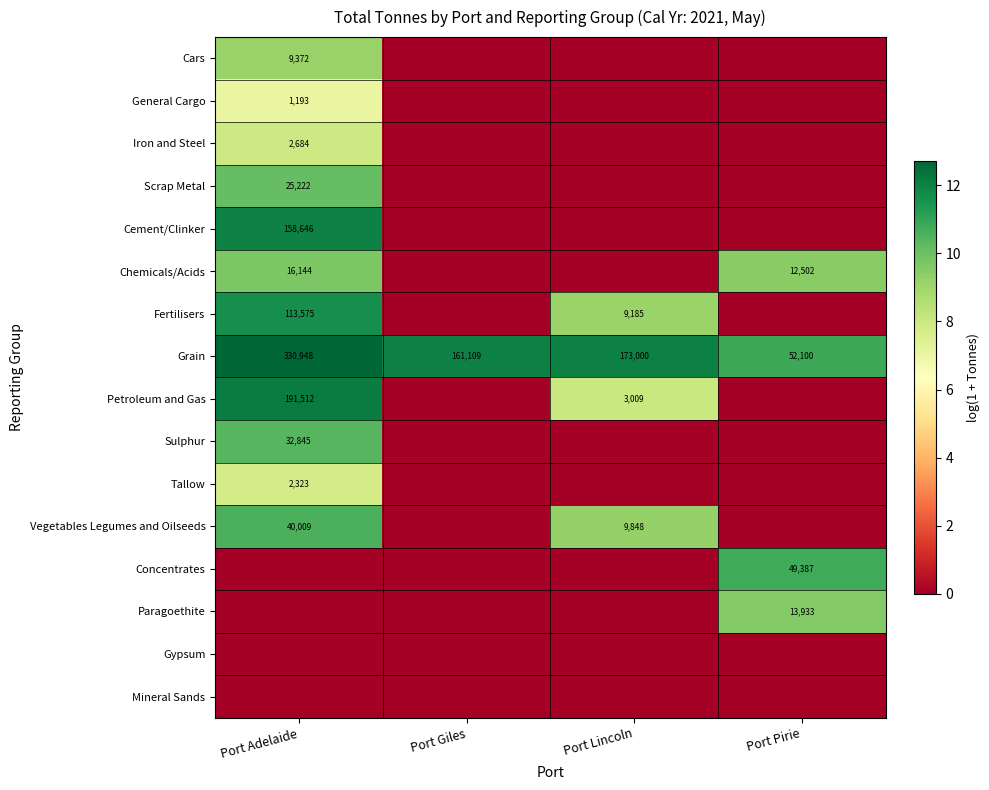

True or false: Scrap Metal has a value of 25222 at Port Adelaide.

True